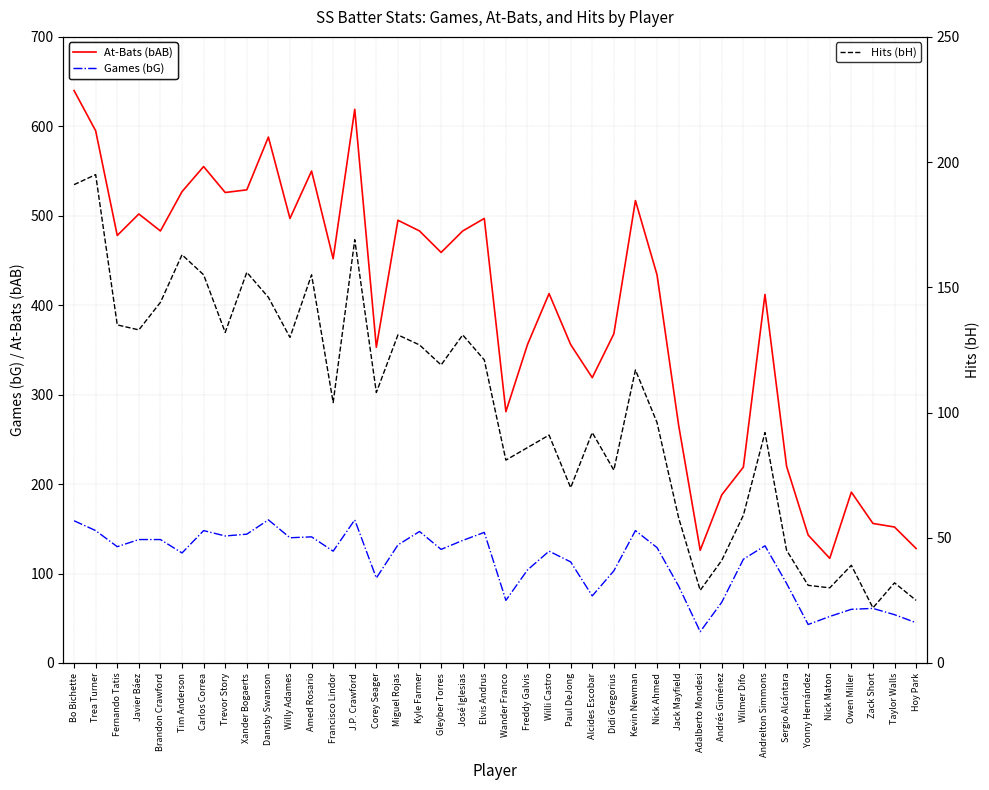

At which label does At-Bats (bAB) reach its minimum?

Nick Maton